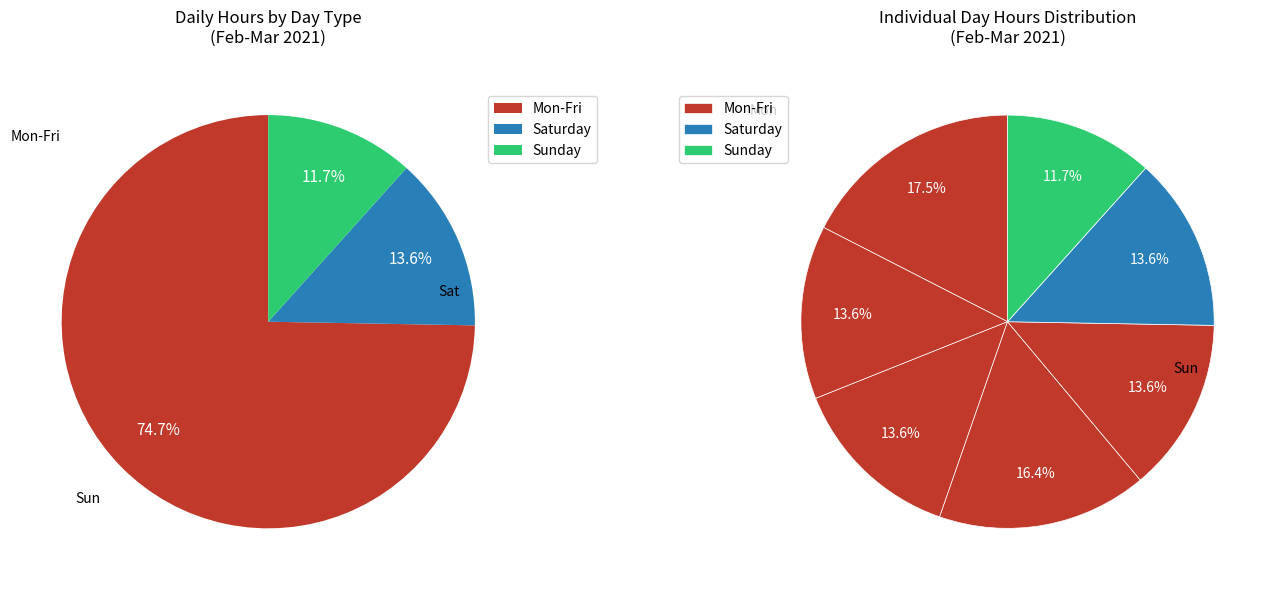

What percentage is the Mon slice, to the nearest percent?

17%